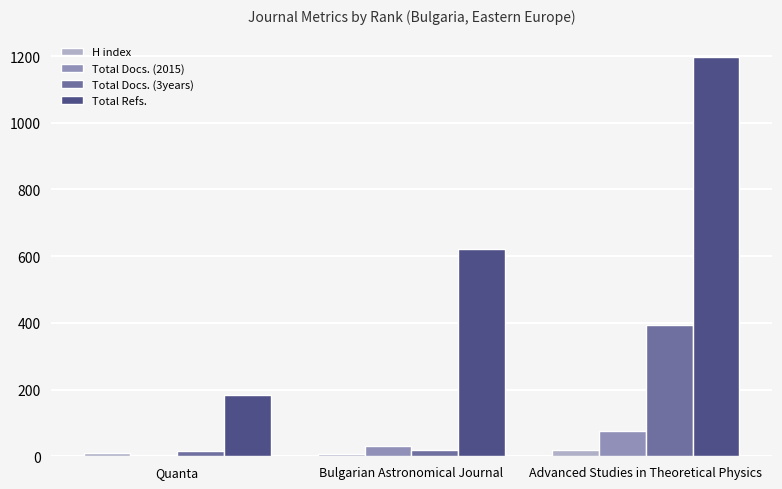

Which series changed the most between Bulgarian Astronomical Journal and Advanced Studies in Theoretical Physics?

Total Refs.